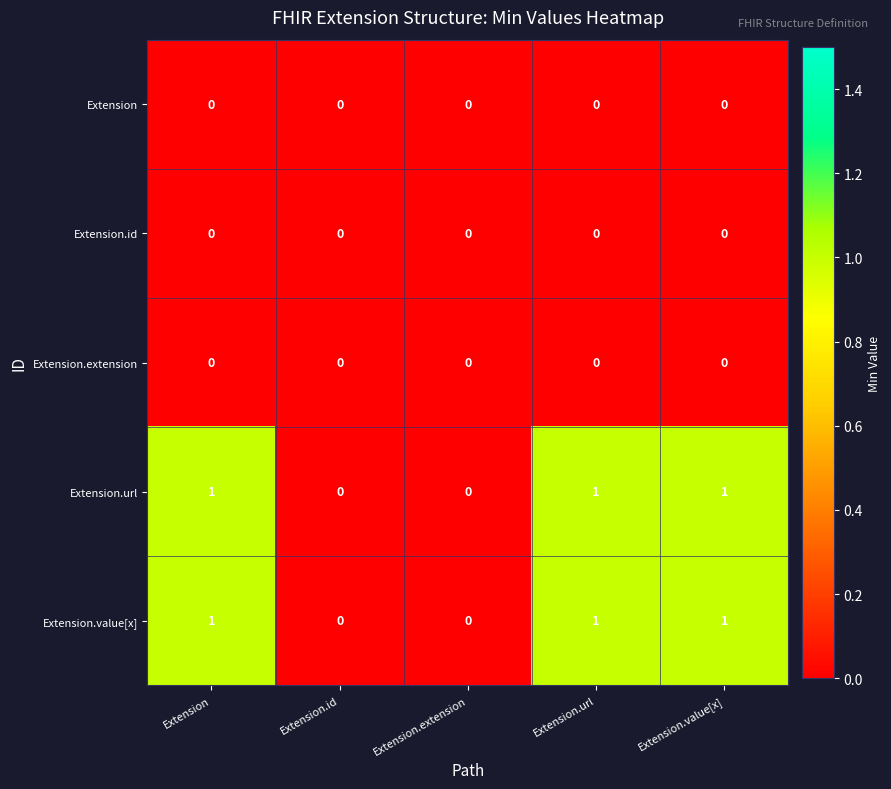

True or false: Extension has a value of 0 at Extension.url.

True